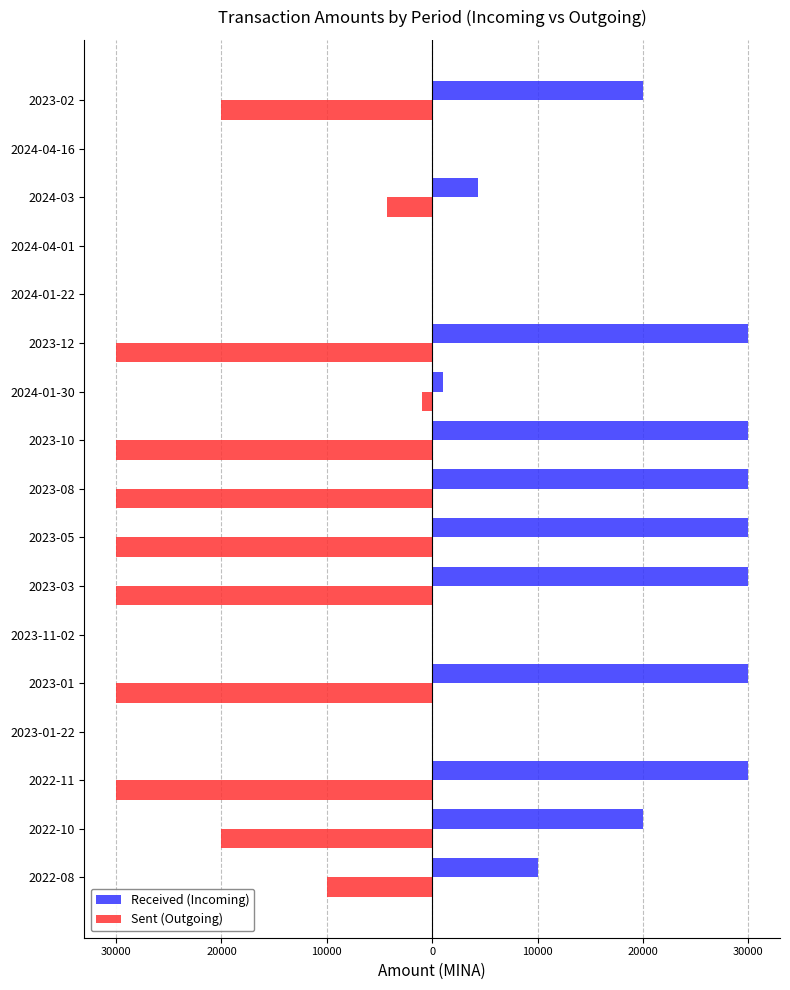

What is the minimum value shown in the chart?

-29999.8